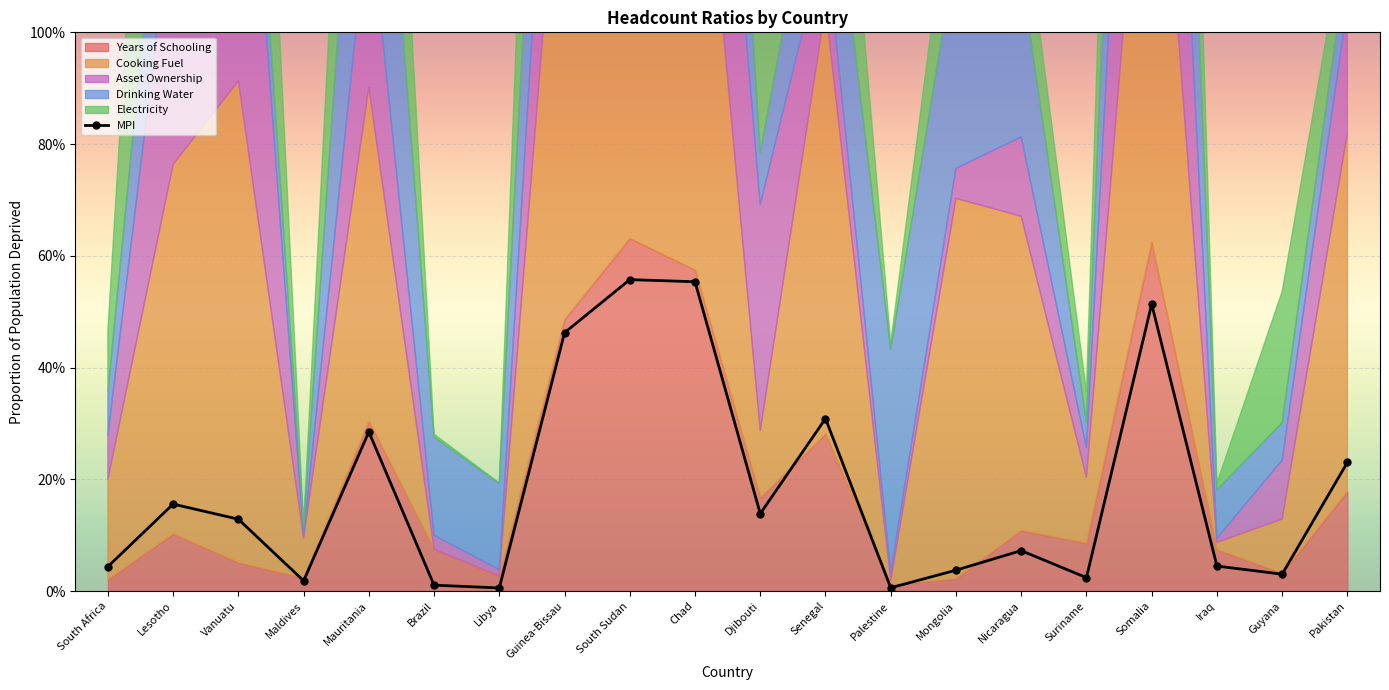

How many lines are shown in the chart?

6